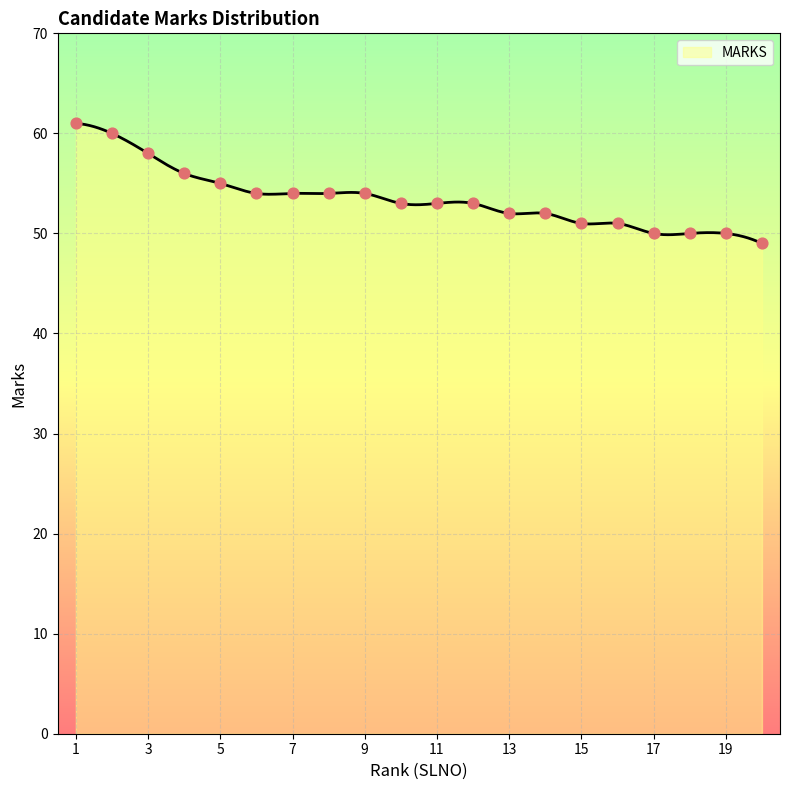

What is the ratio of the value at 4 to the value at 6?

1.0